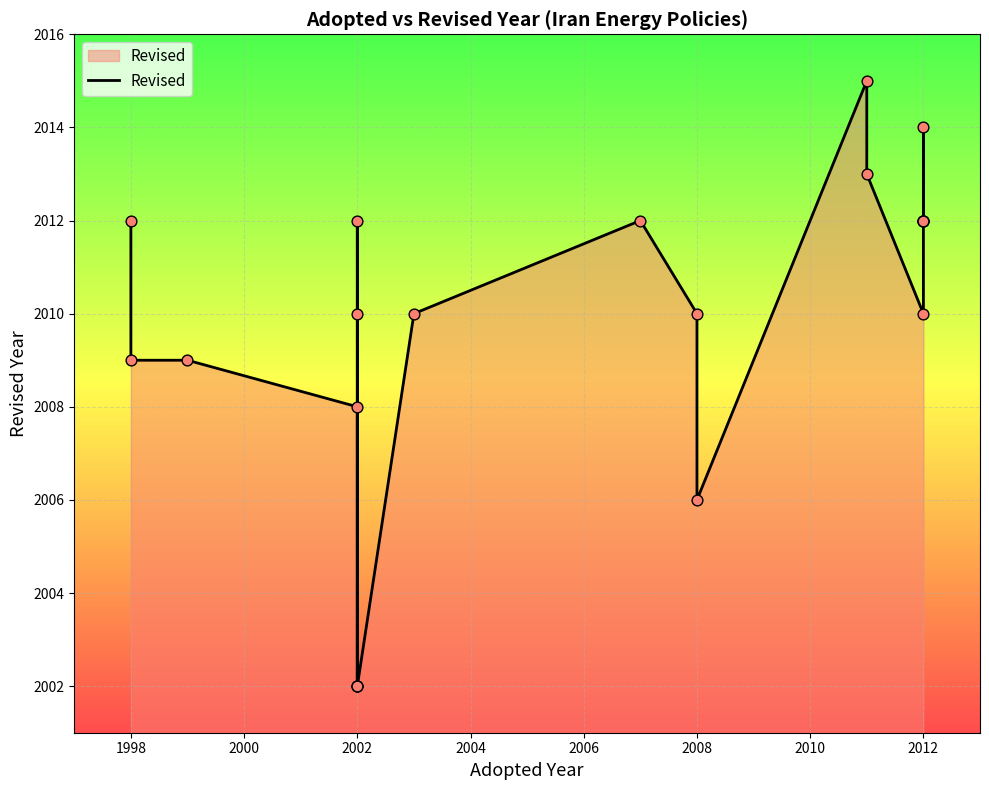

What is the change in value from 2000 to 11?

+1